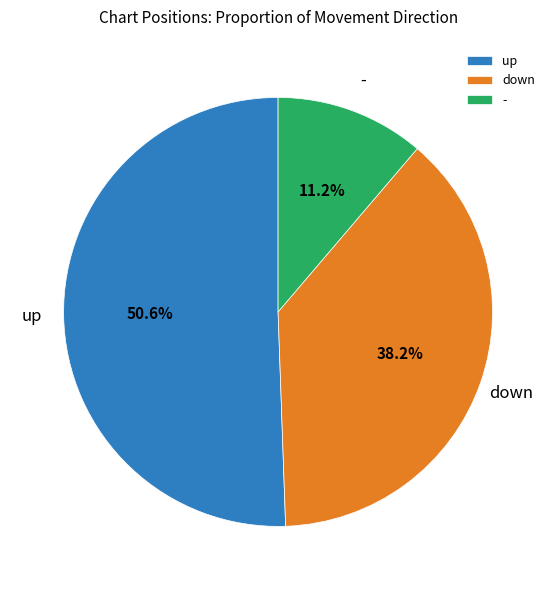

What portion of the pie excludes -?

88.8%